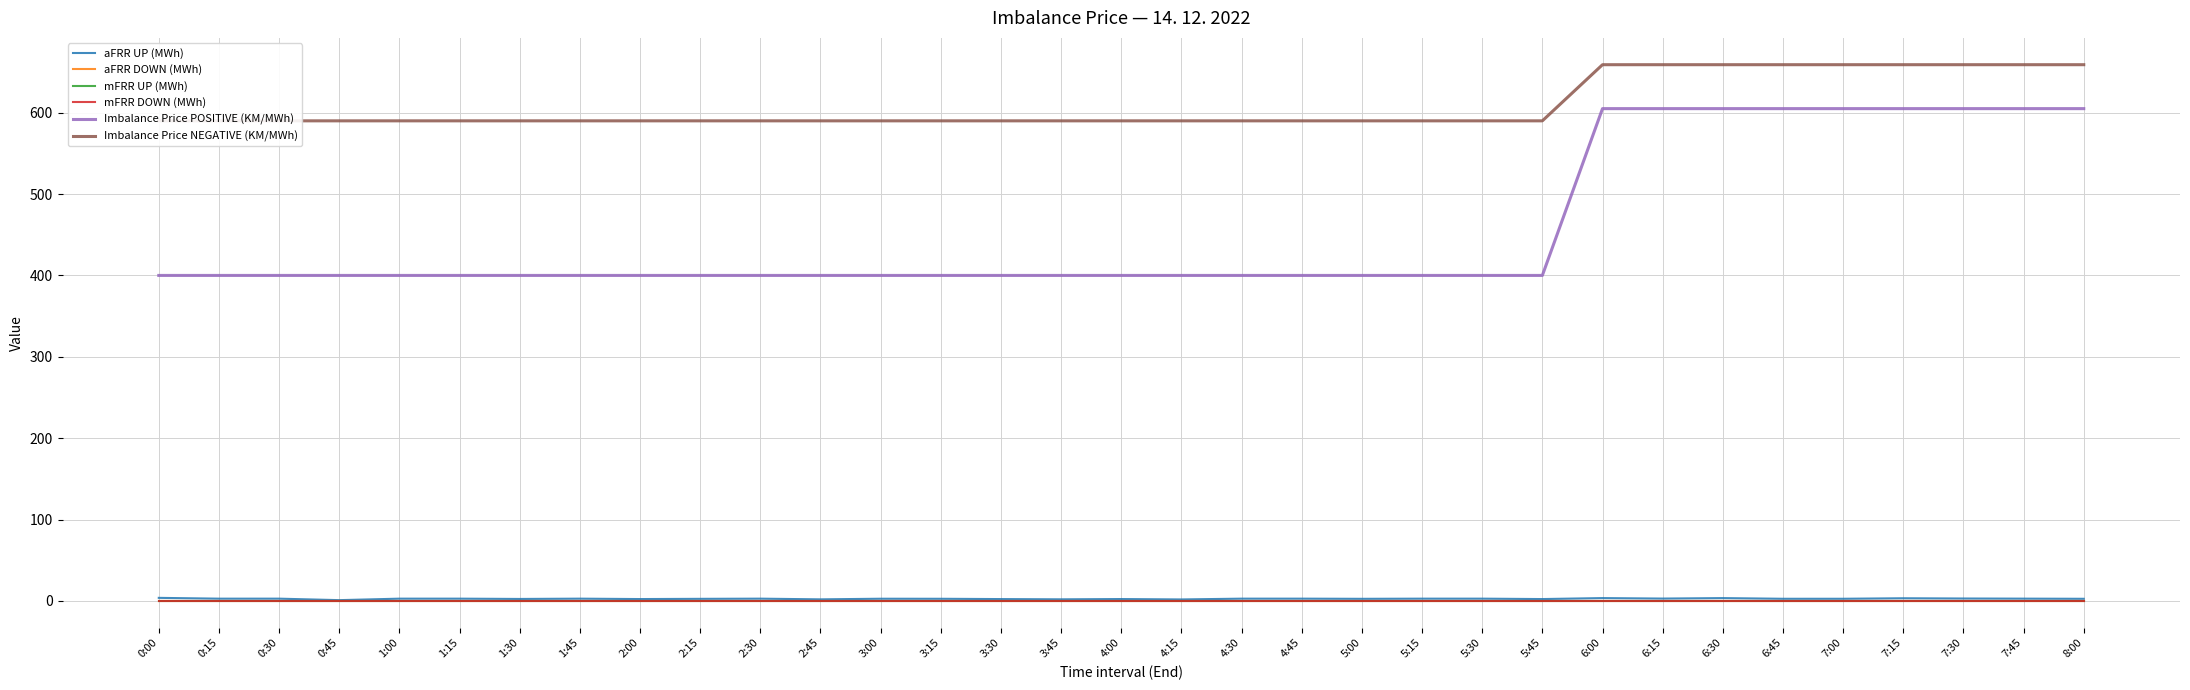

Rank the series by their maximum value, from lowest to highest.

aFRR DOWN (MWh), mFRR UP (MWh), mFRR DOWN (MWh), aFRR UP (MWh), Imbalance Price POSITIVE (KM/MWh), Imbalance Price NEGATIVE (KM/MWh)